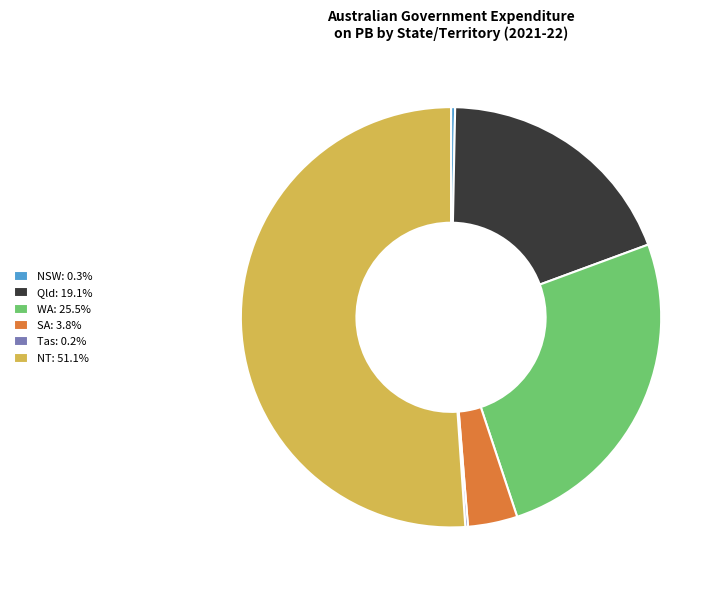

Do SA: 3.8% and Qld: 19.1% together represent more than half of the pie?

No